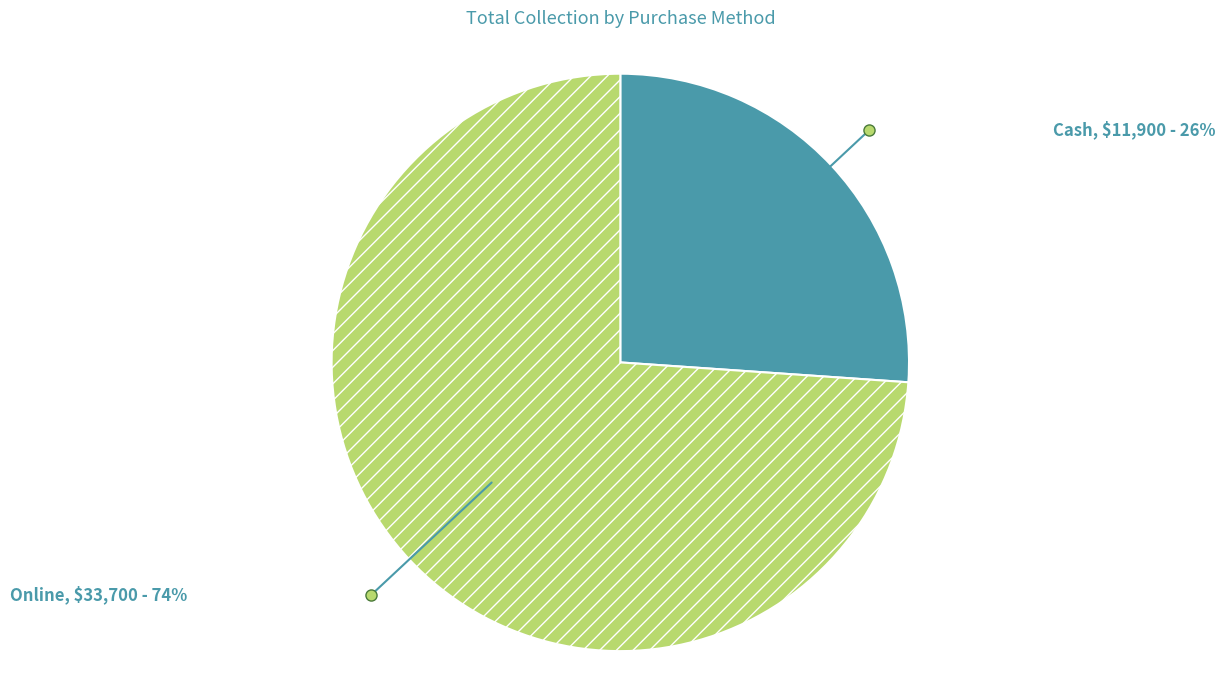

Is there any slice that represents more than half of the pie?

Yes